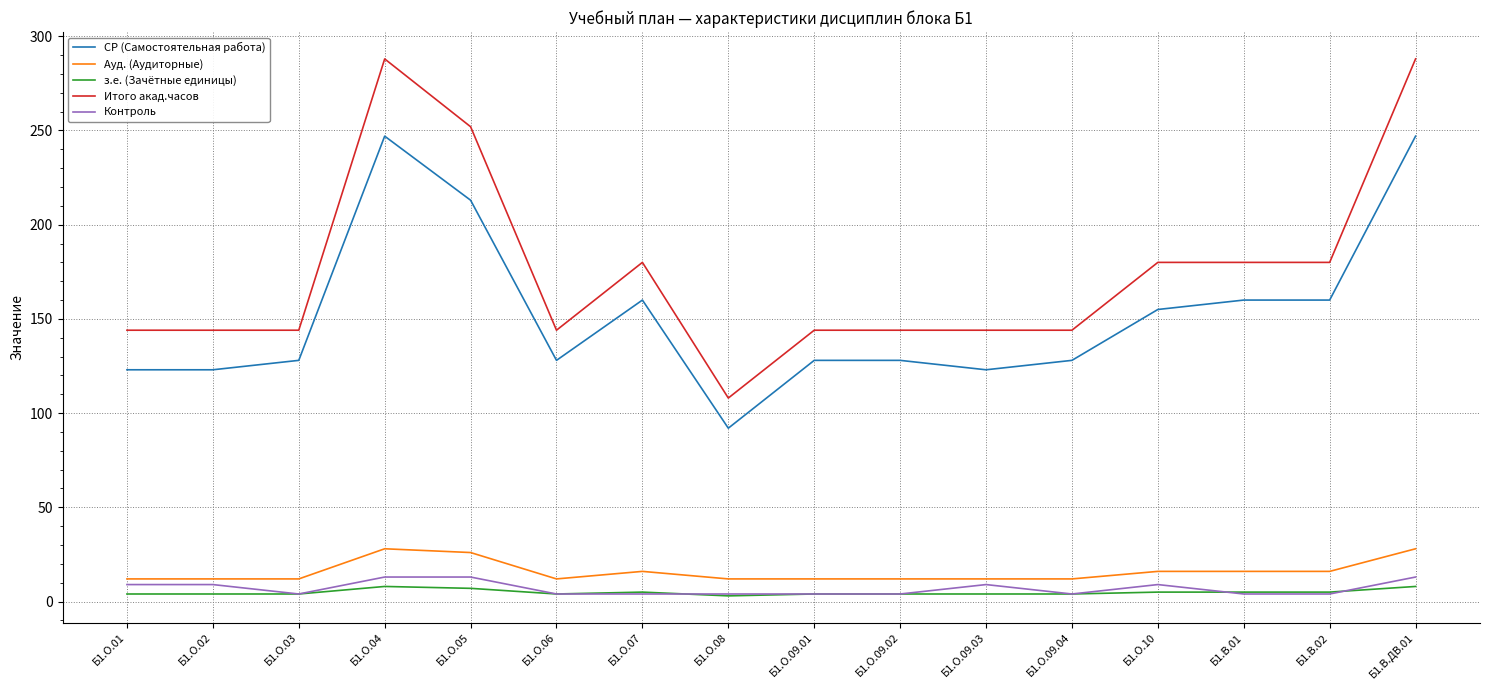

What are all the series names shown in the legend?

СР (Самостоятельная работа), Ауд. (Аудиторные), з.е. (Зачётные единицы), Итого акад.часов, Контроль